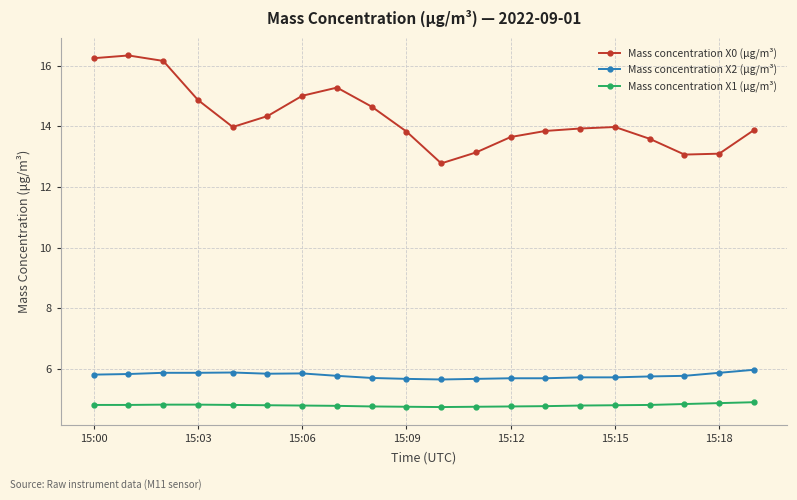

What is the value of the Mass concentration X0 (μg/m³) point at the 3rd from the left?

16.2